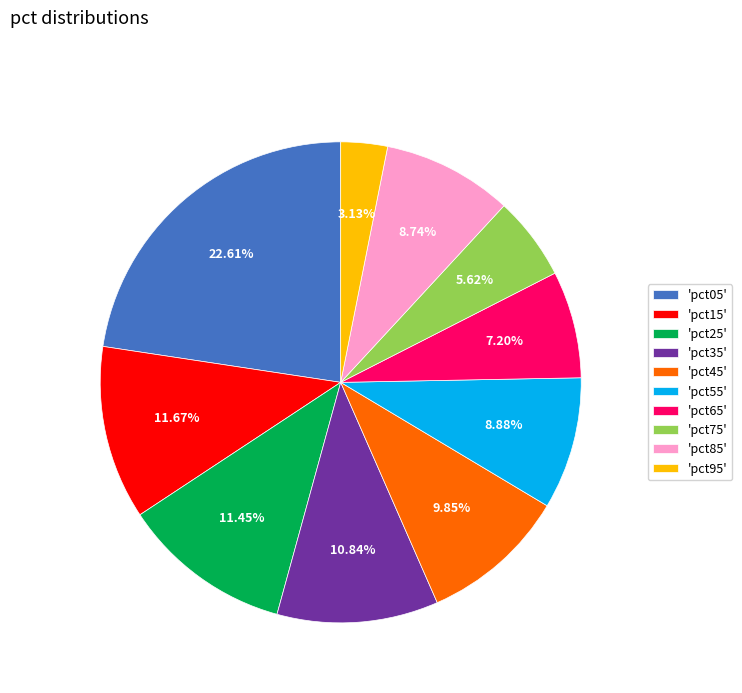

To the nearest percent, what is the average slice percentage?

10%